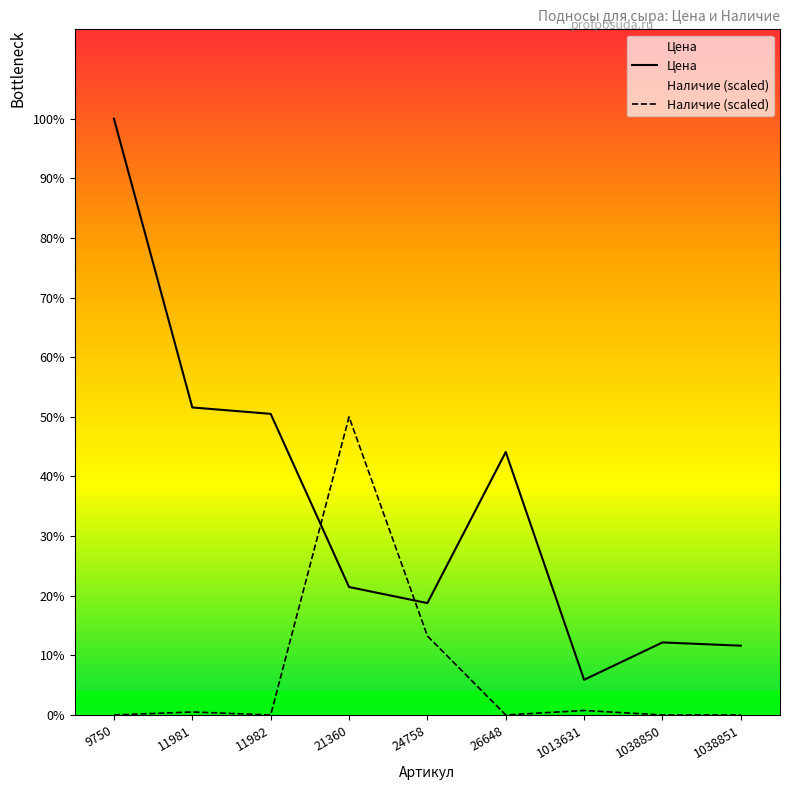

Where is Цена nearest to the value 6656?

11981